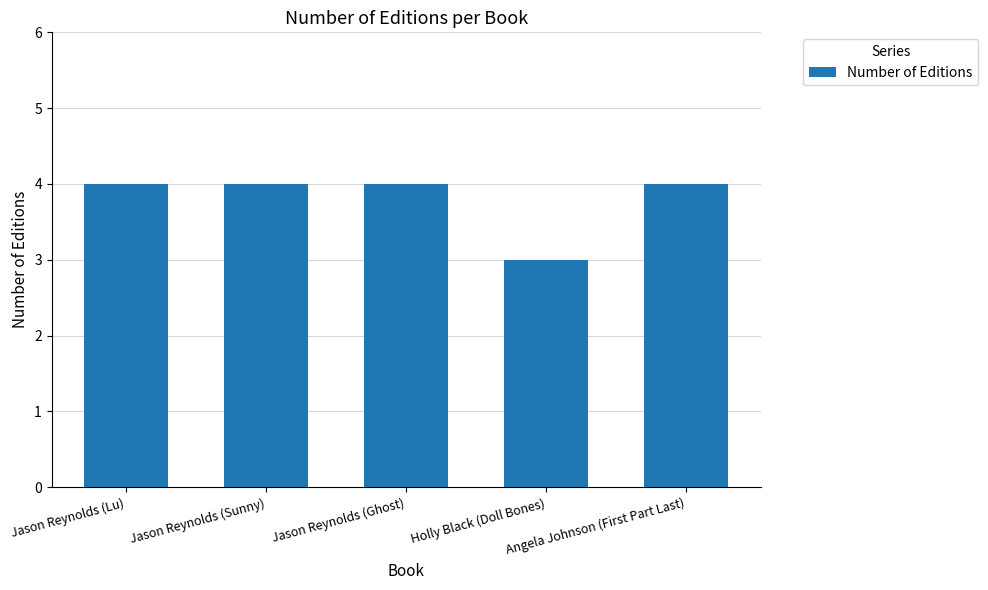

How many categories are shown in the chart?

5